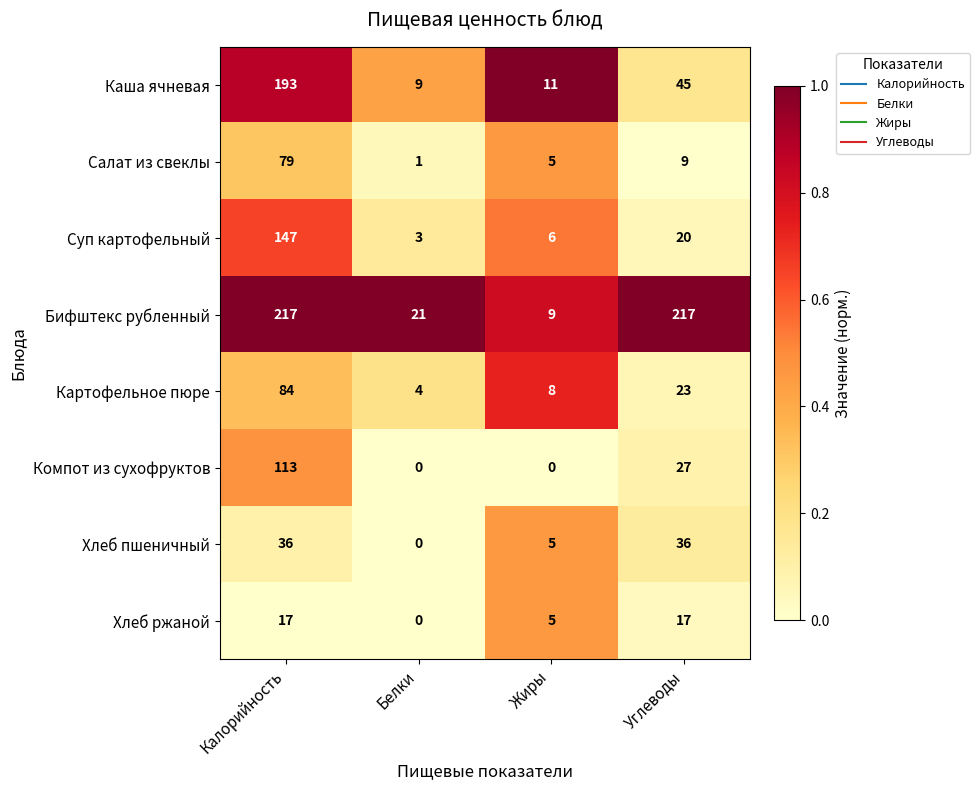

How many categories are shown in the chart?

4